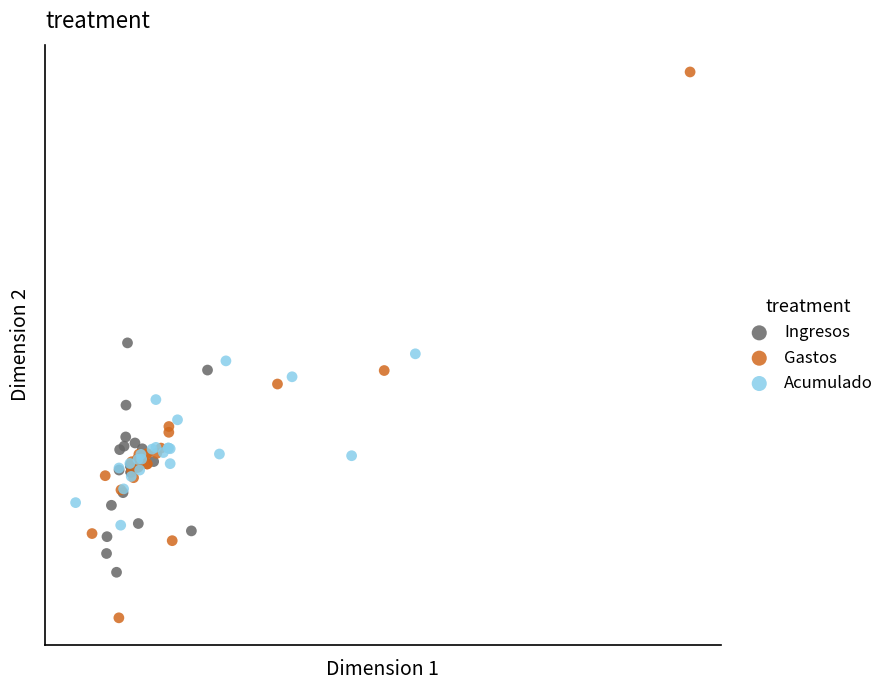

Which series reaches the maximum Y coordinate?

Gastos